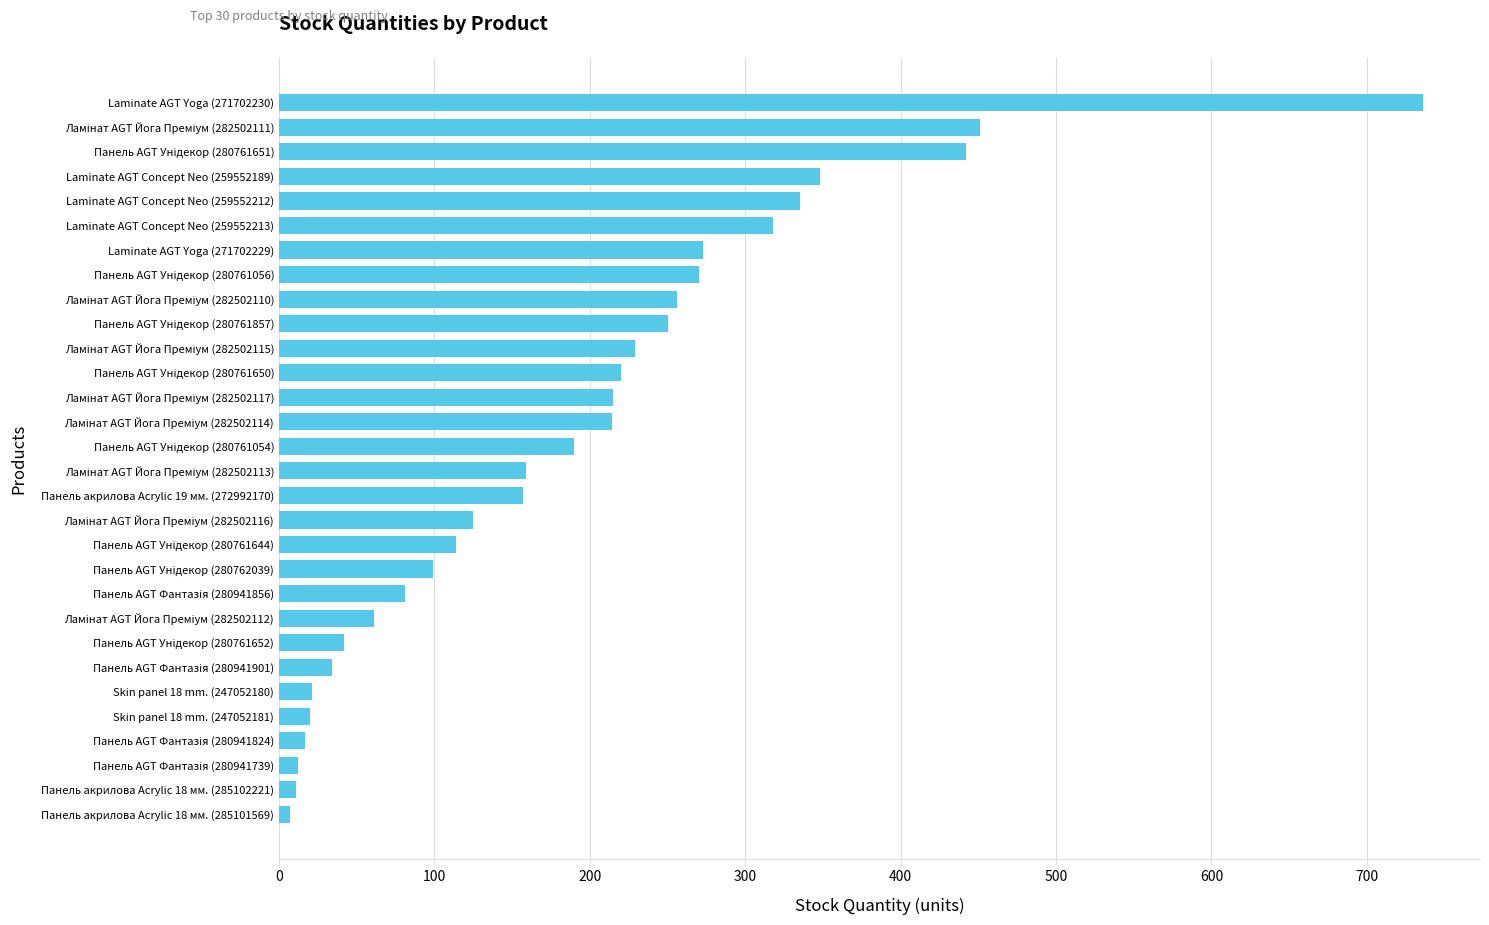

What is the maximum value shown in the chart?

736